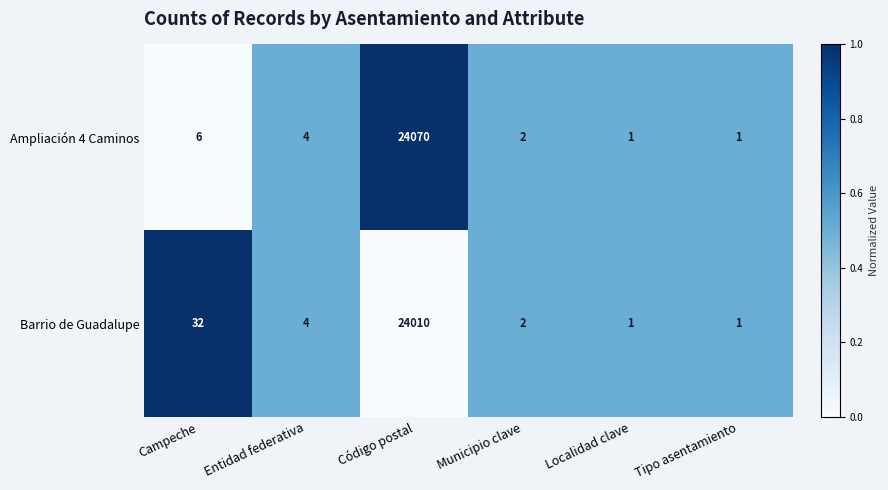

Count the number of data series in this chart.

2